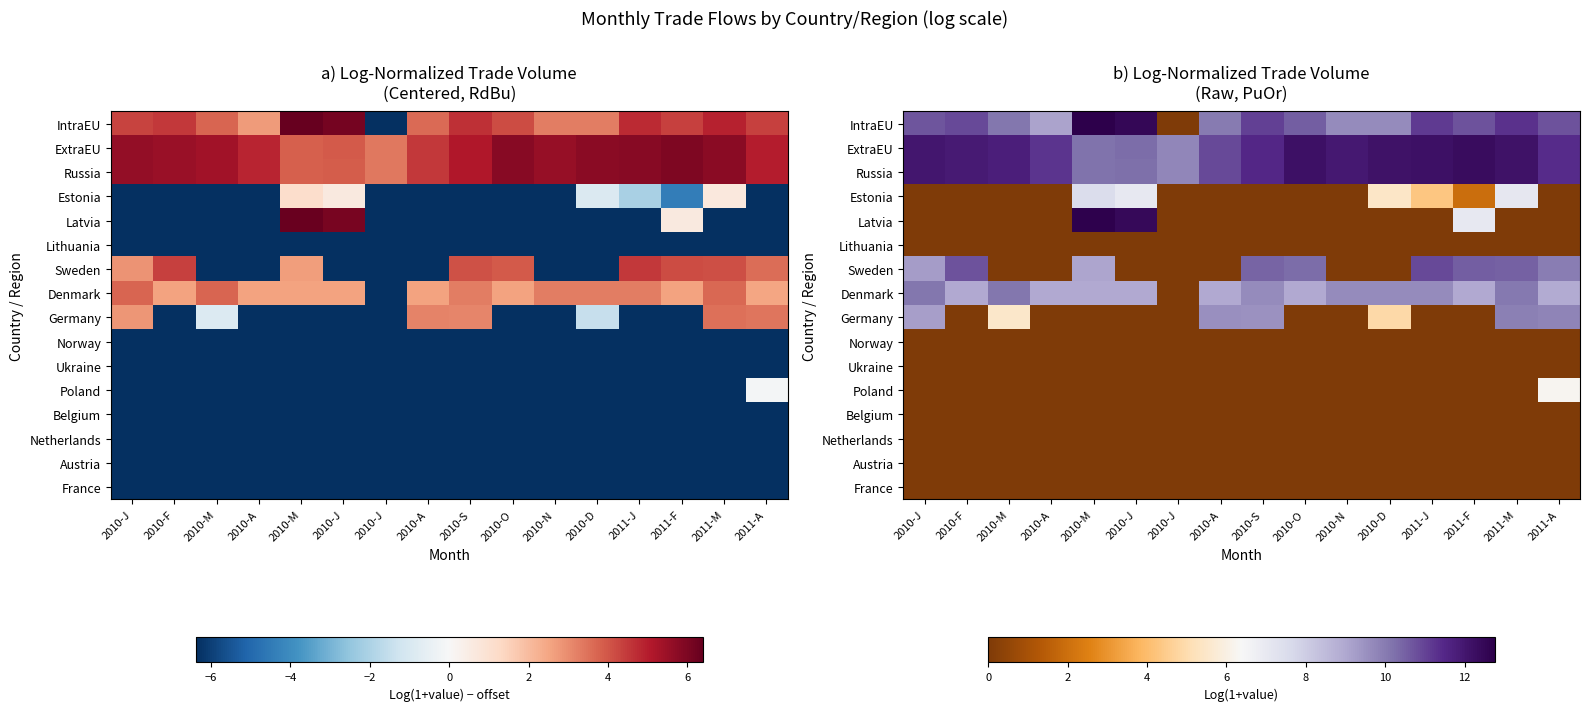

The Sweden series shows 5.1 at 2010-M. True or false?

False